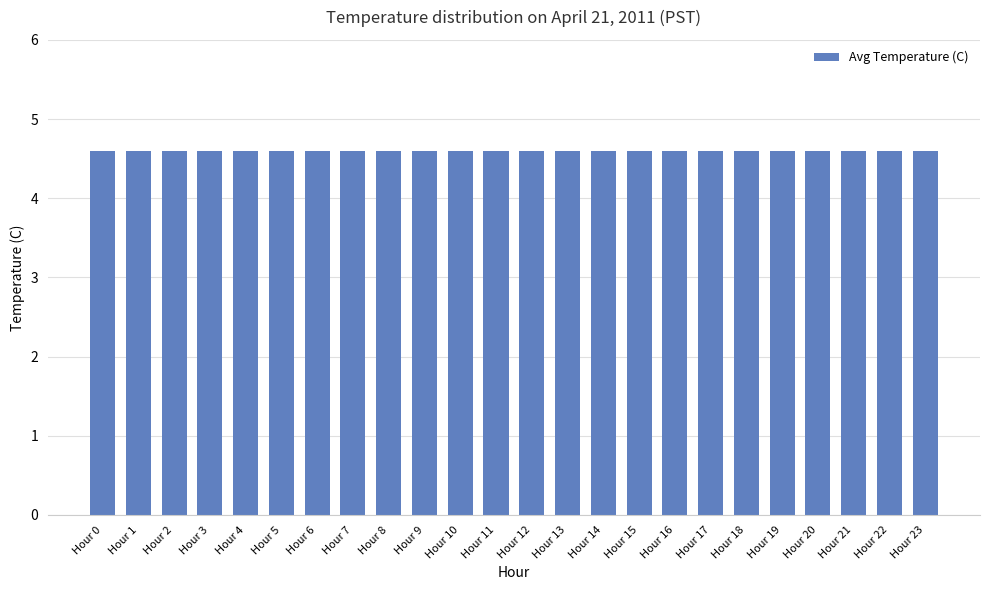

The value at Hour 2 is 4.6. True or false?

True